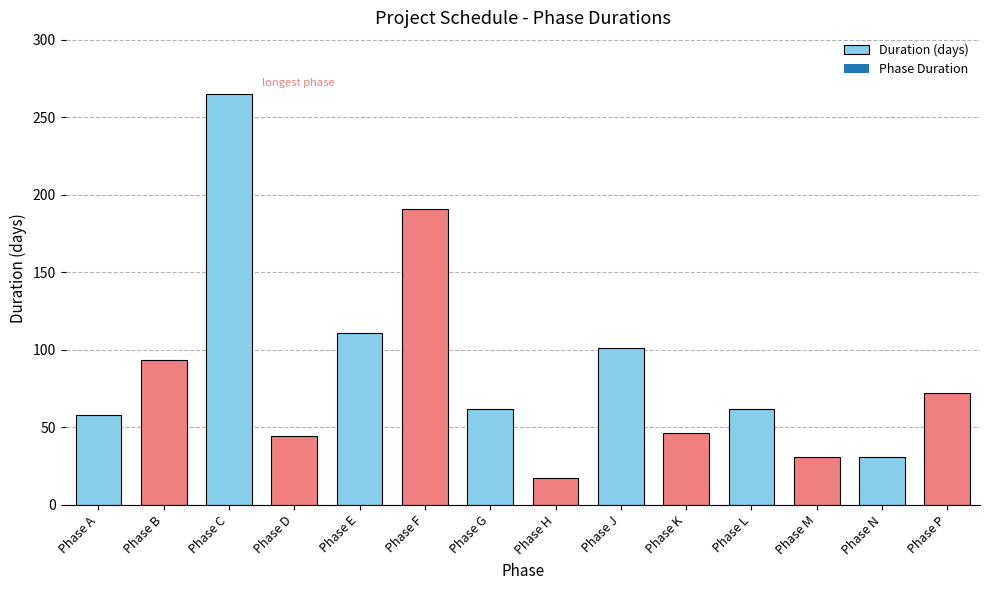

Is it true that the value at Phase A is 40?

False